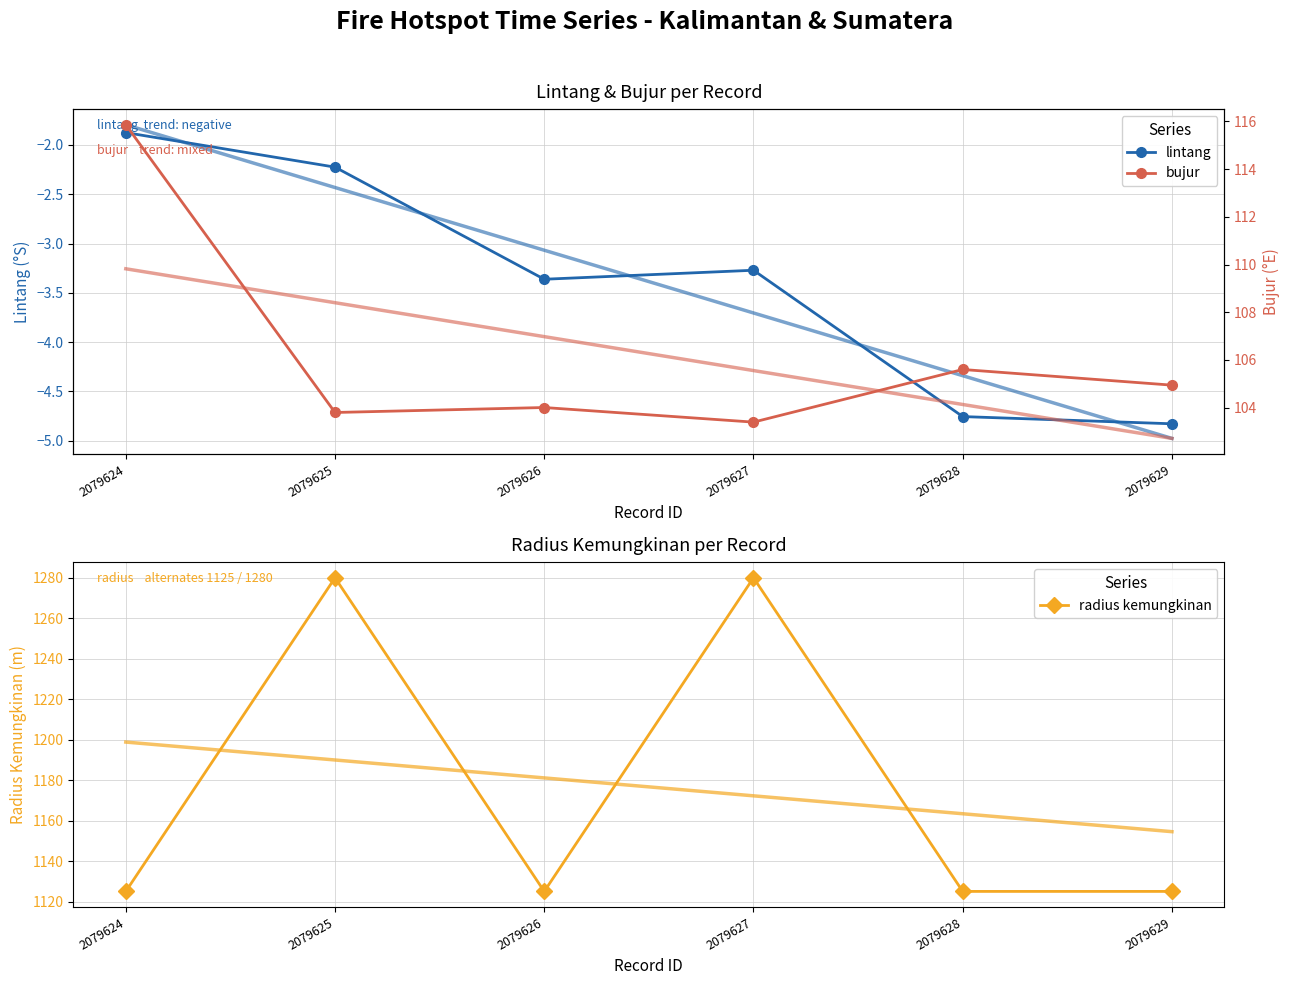

Where is bujur nearest to the value 109?

2079628